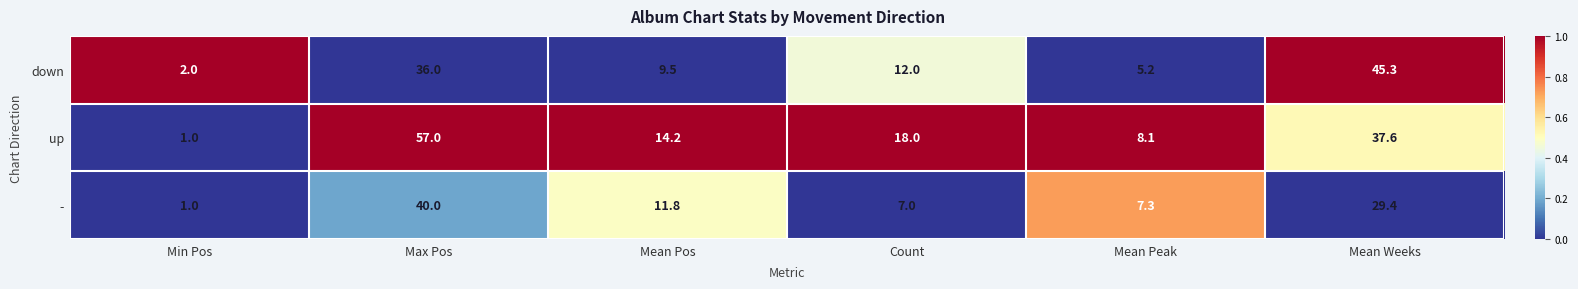

Rank the series by their average value, from highest to lowest.

up, down, -